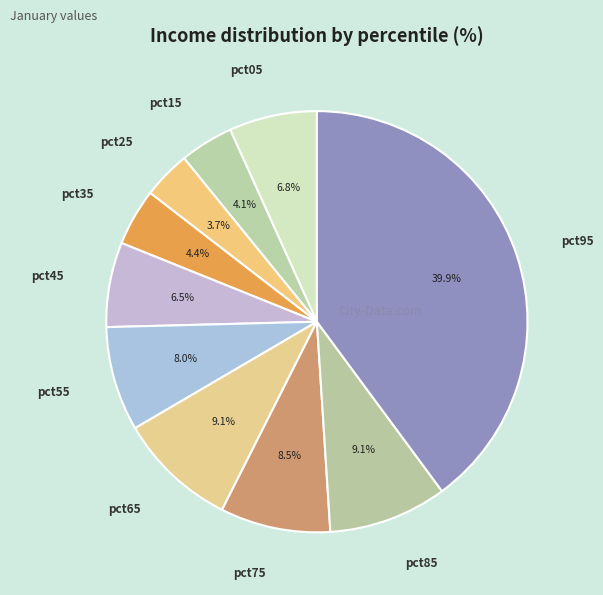

Count the number of slices in the pie.

10